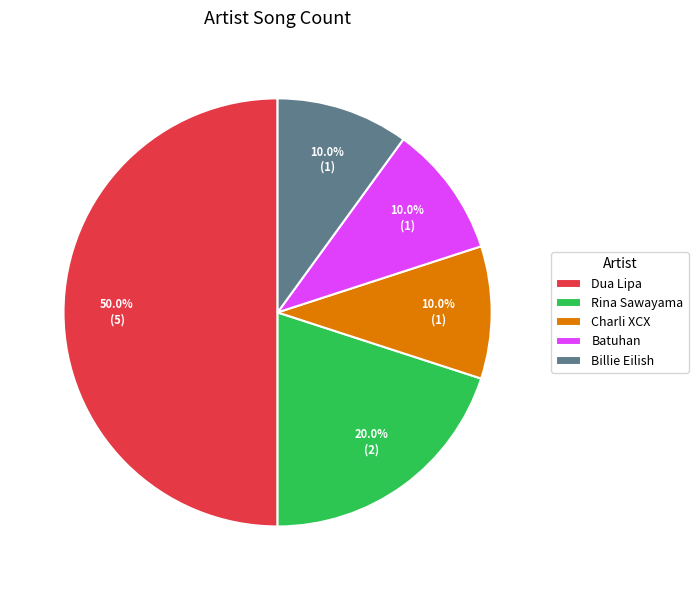

Which has a higher value, Rina Sawayama or Batuhan?

Rina Sawayama